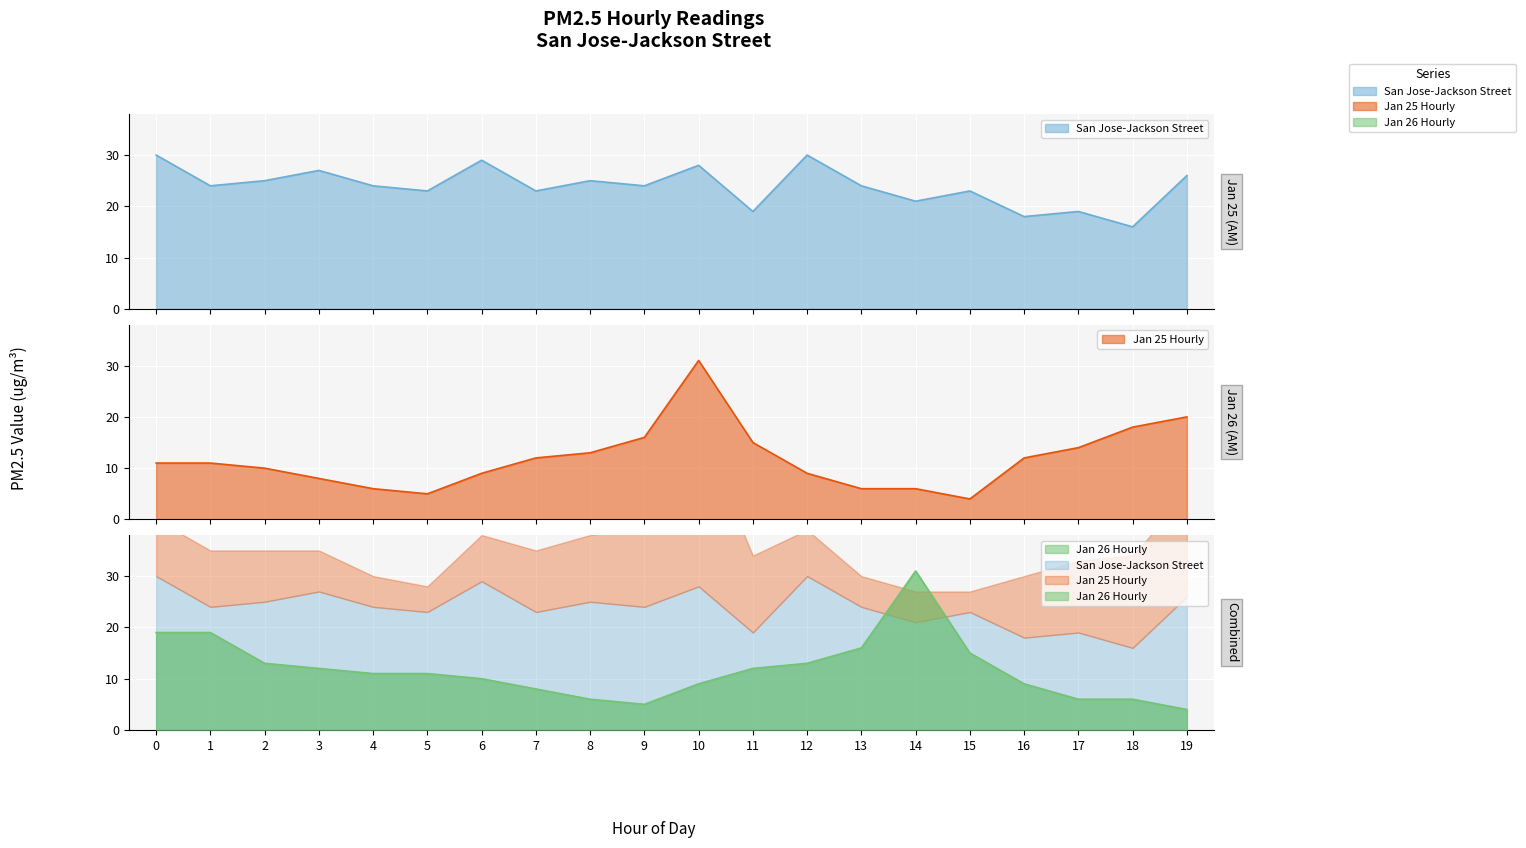

Which series has the largest range (max minus min)?

Jan 25 Hourly